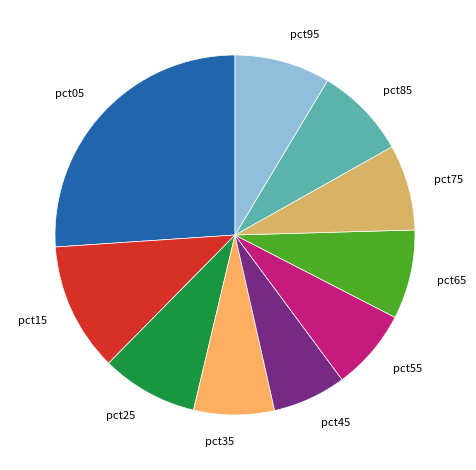

The pct45 slice represents 15% of the pie. True or false?

False